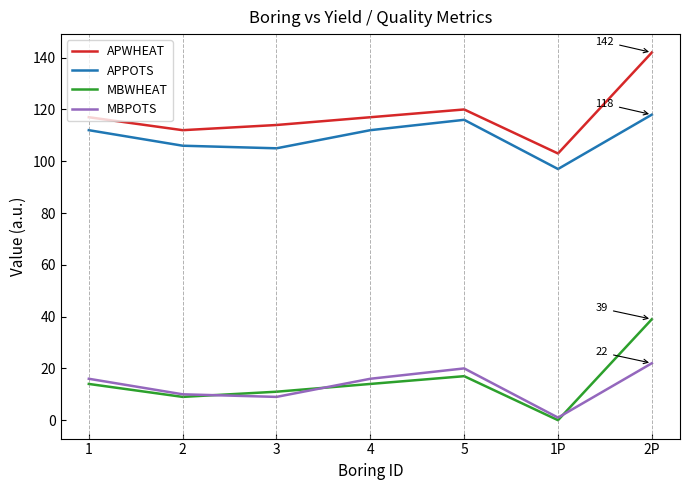

What is the greatest value displayed?

142